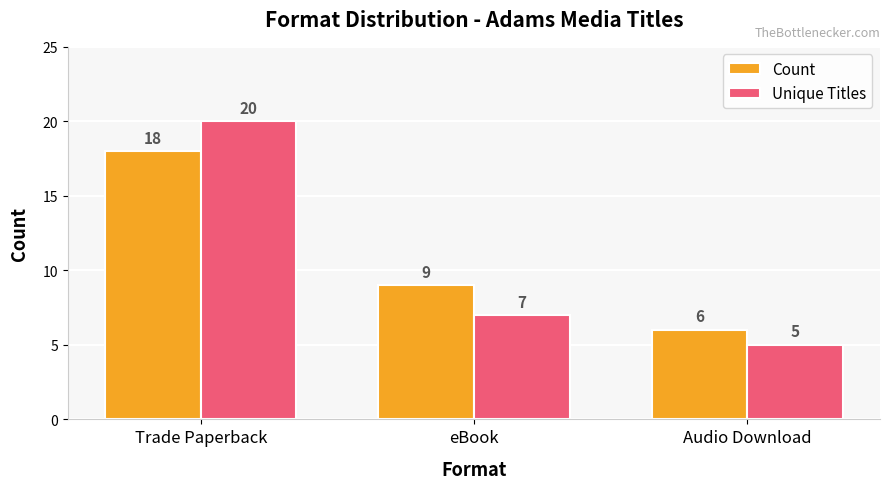

Does the chart contain any negative values?

No